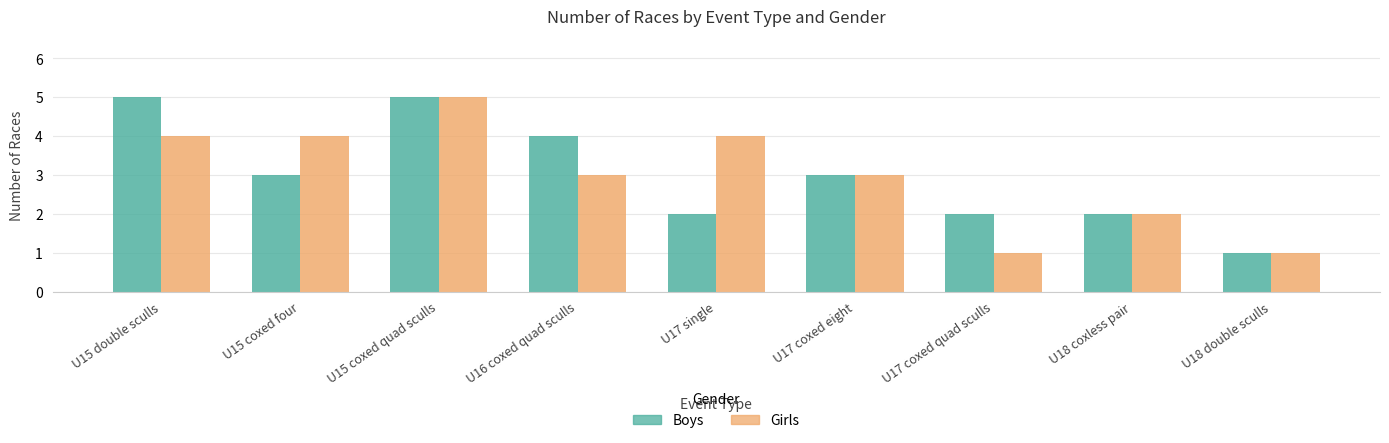

What is the minimum value for Girls?

1